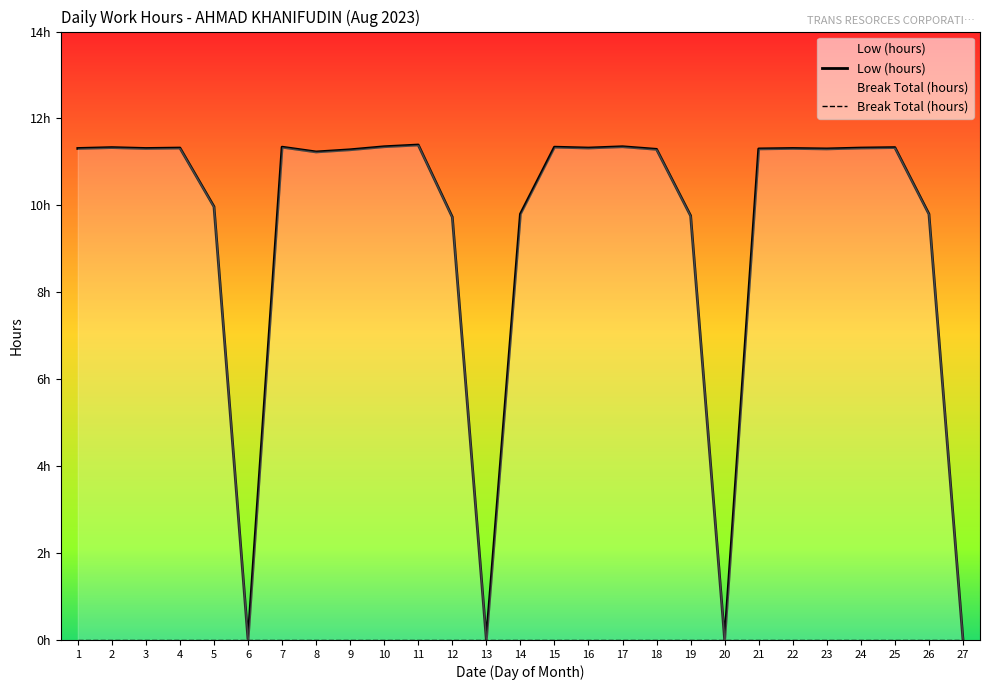

True or false: Low (hours) and Break Total (hours) intersect in this chart.

False